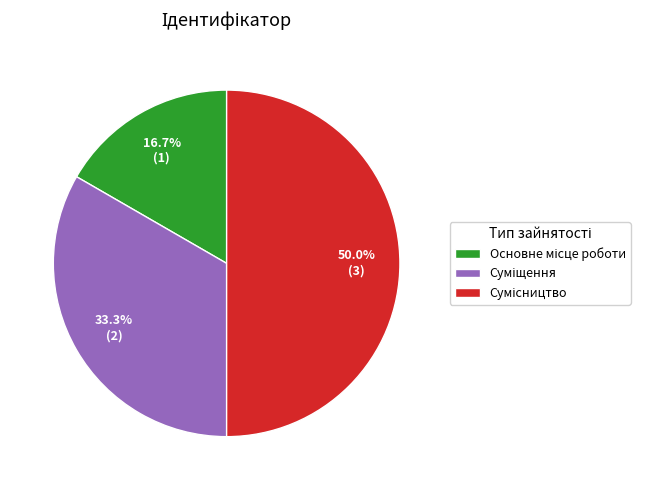

Which category has the biggest portion of the pie?

Сумісництво